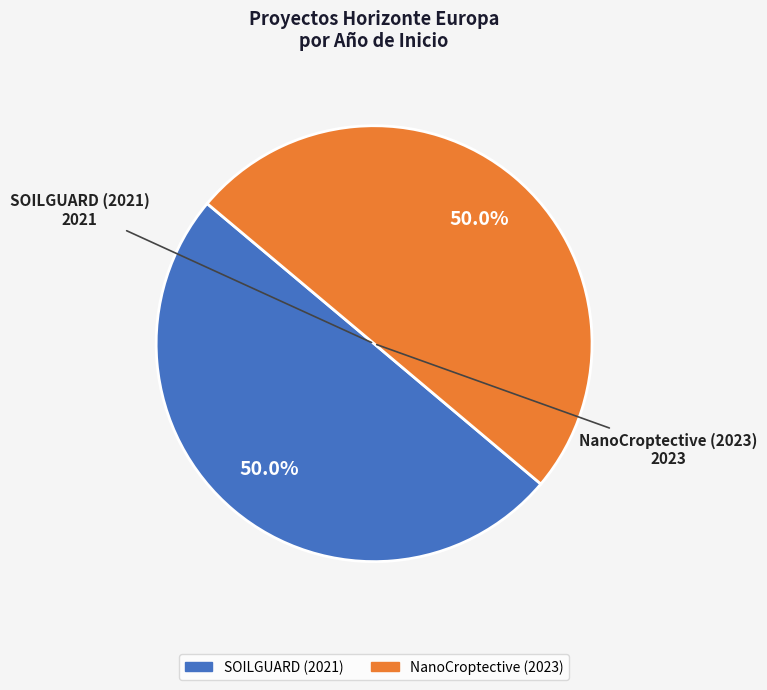

What percentage is the NanoCroptective (2023) slice, to the nearest percent?

50%